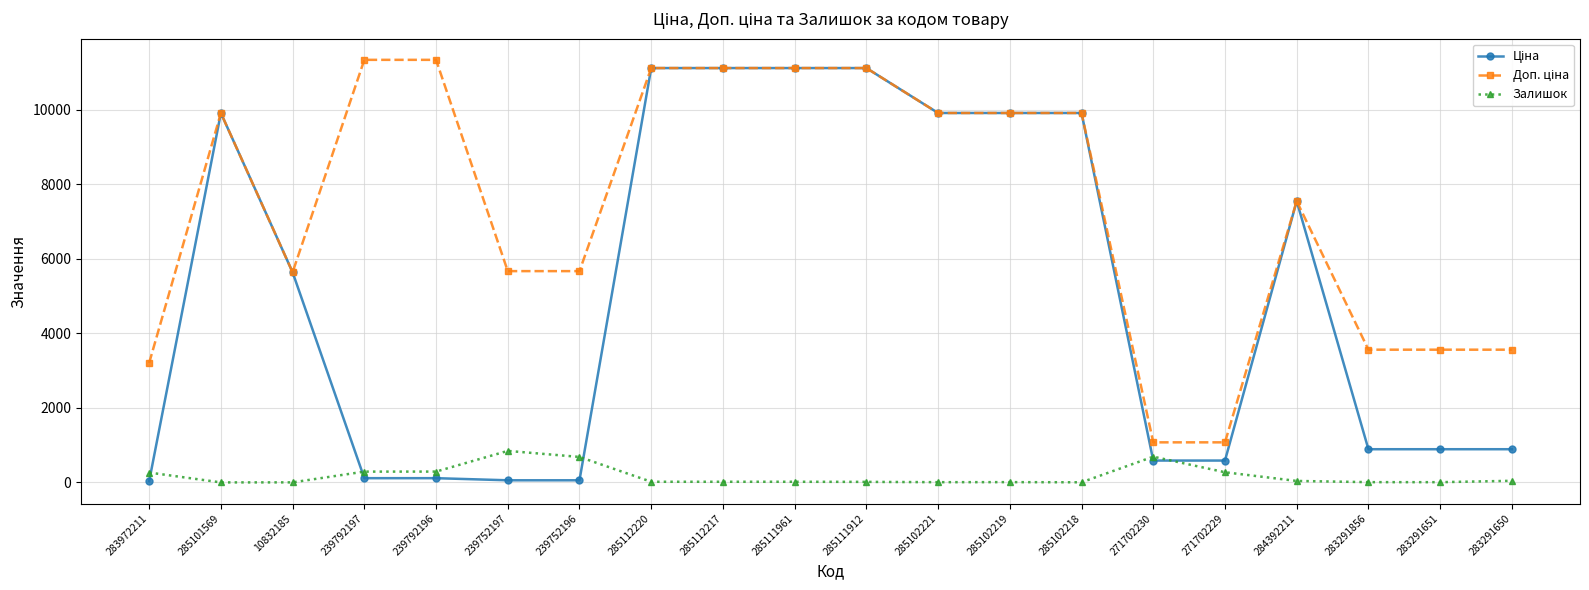

How many categories are shown in the chart?

20